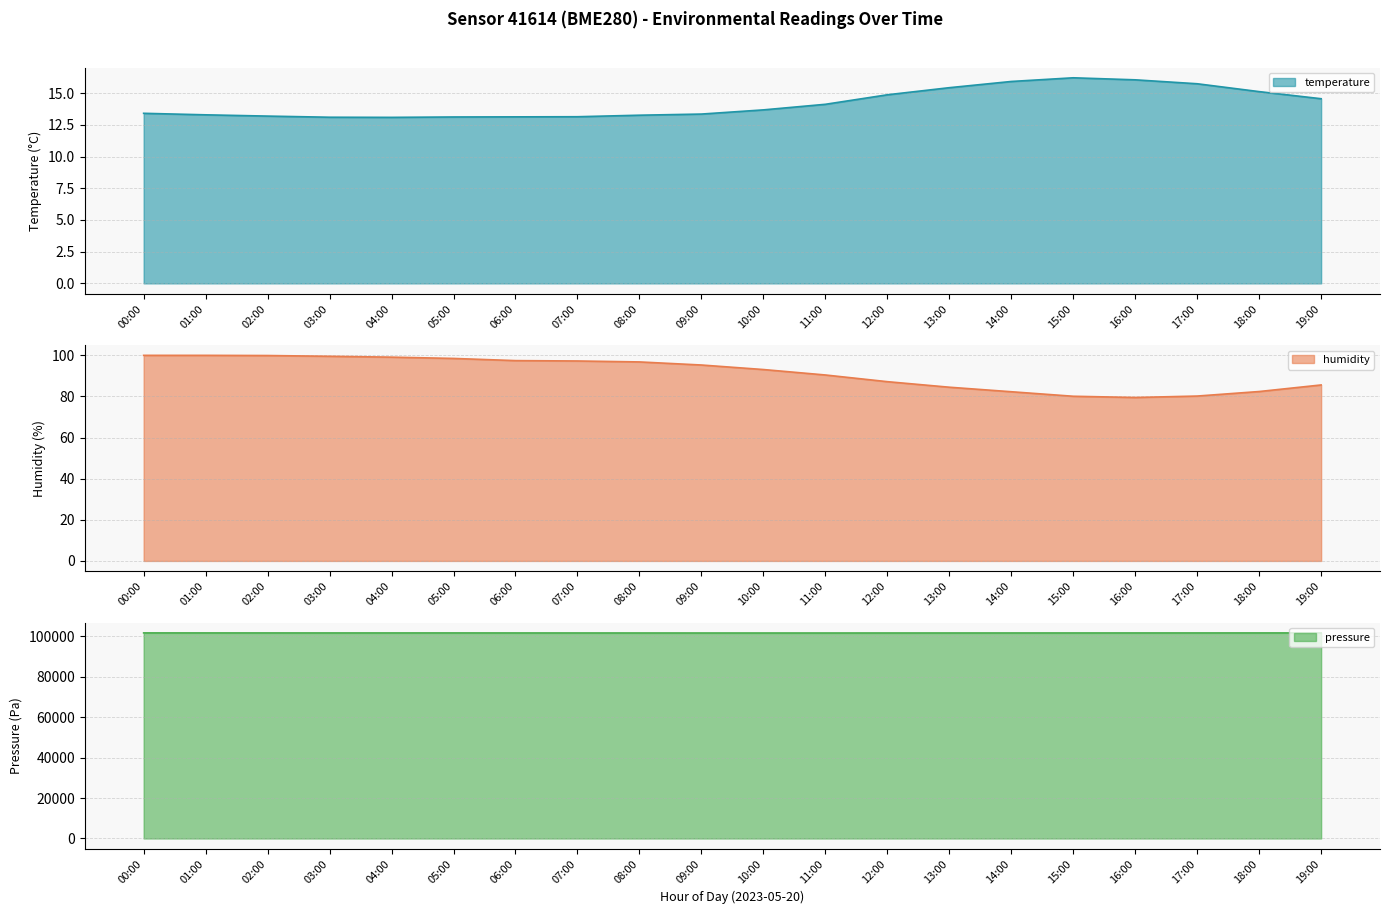

List the series in order of their peak value, highest first.

pressure_norm, humidity, temperature